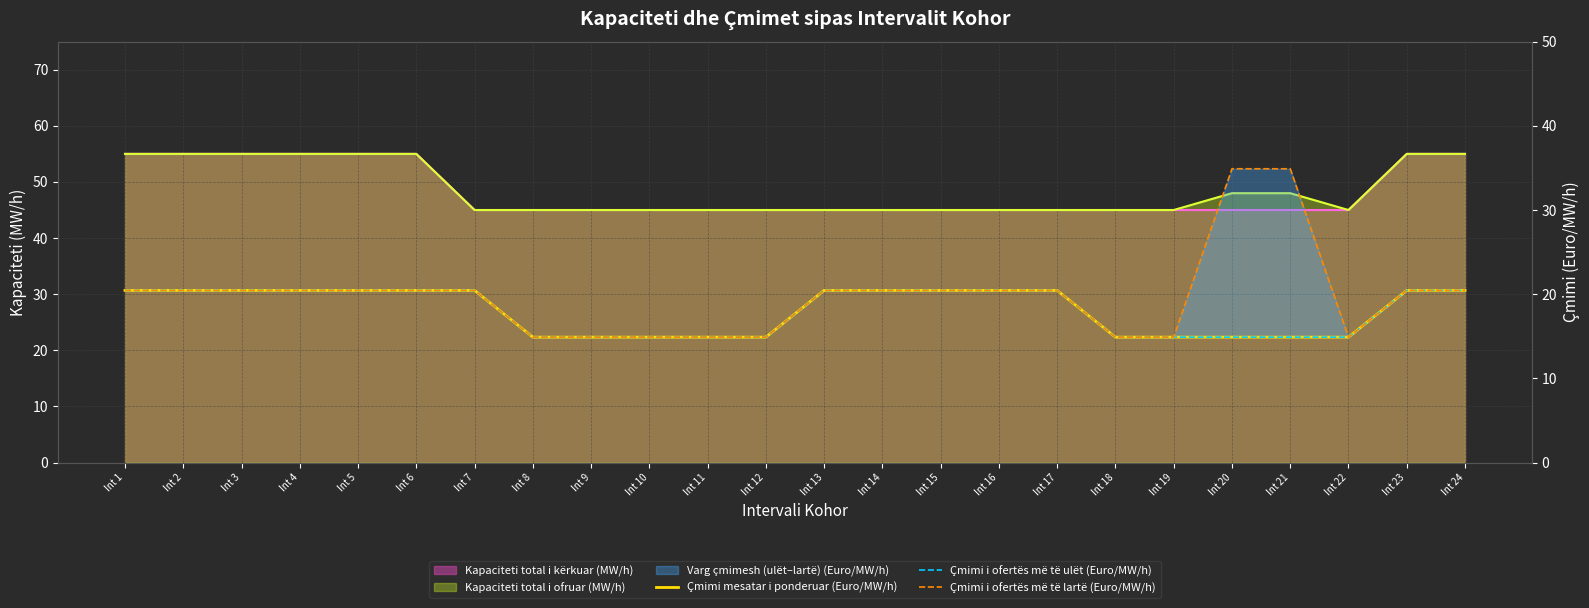

What is the smallest value displayed?

14.9